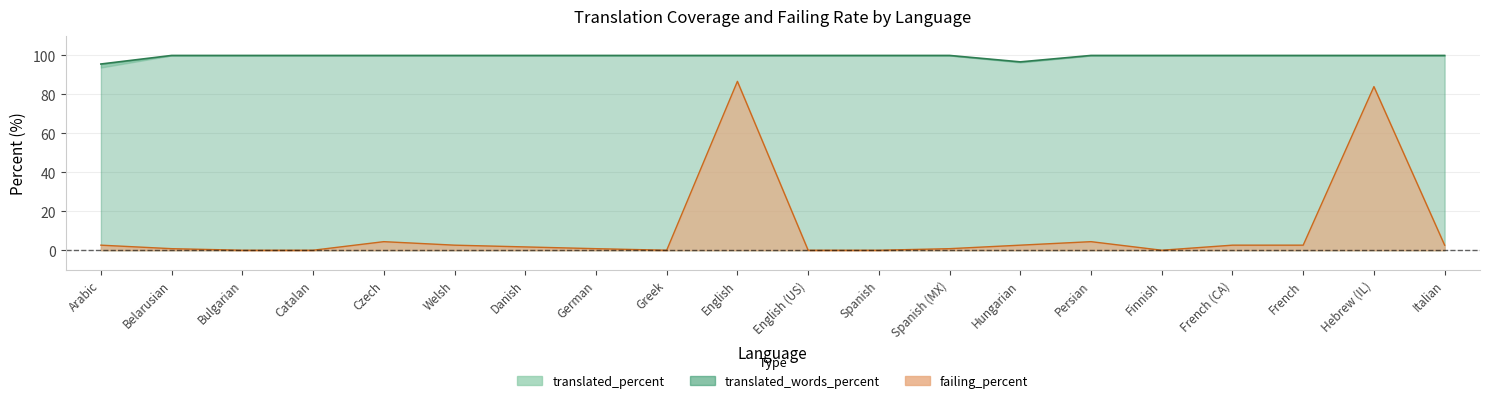

What is the value of the translated_percent point at the 18th from the left?

100.0